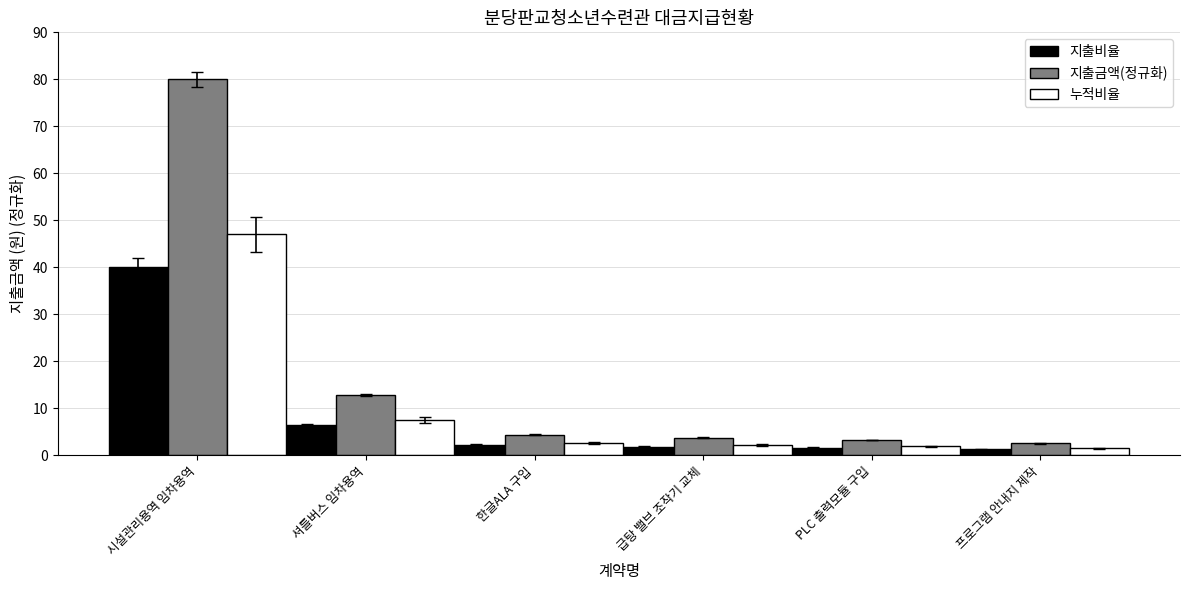

Which series has the widest spread of values?

지출금액(정규화)